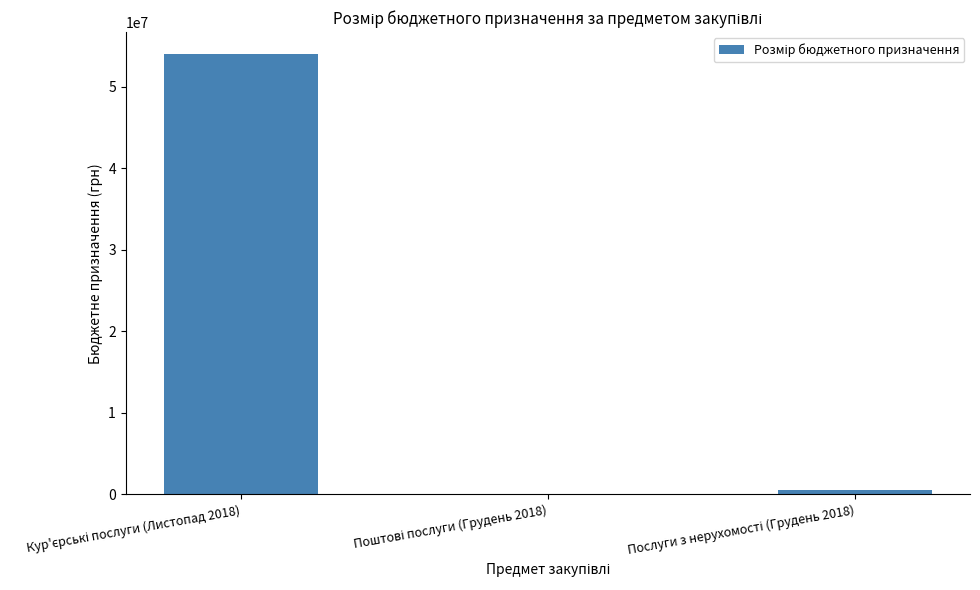

What is the sum of all values?

54556697.5